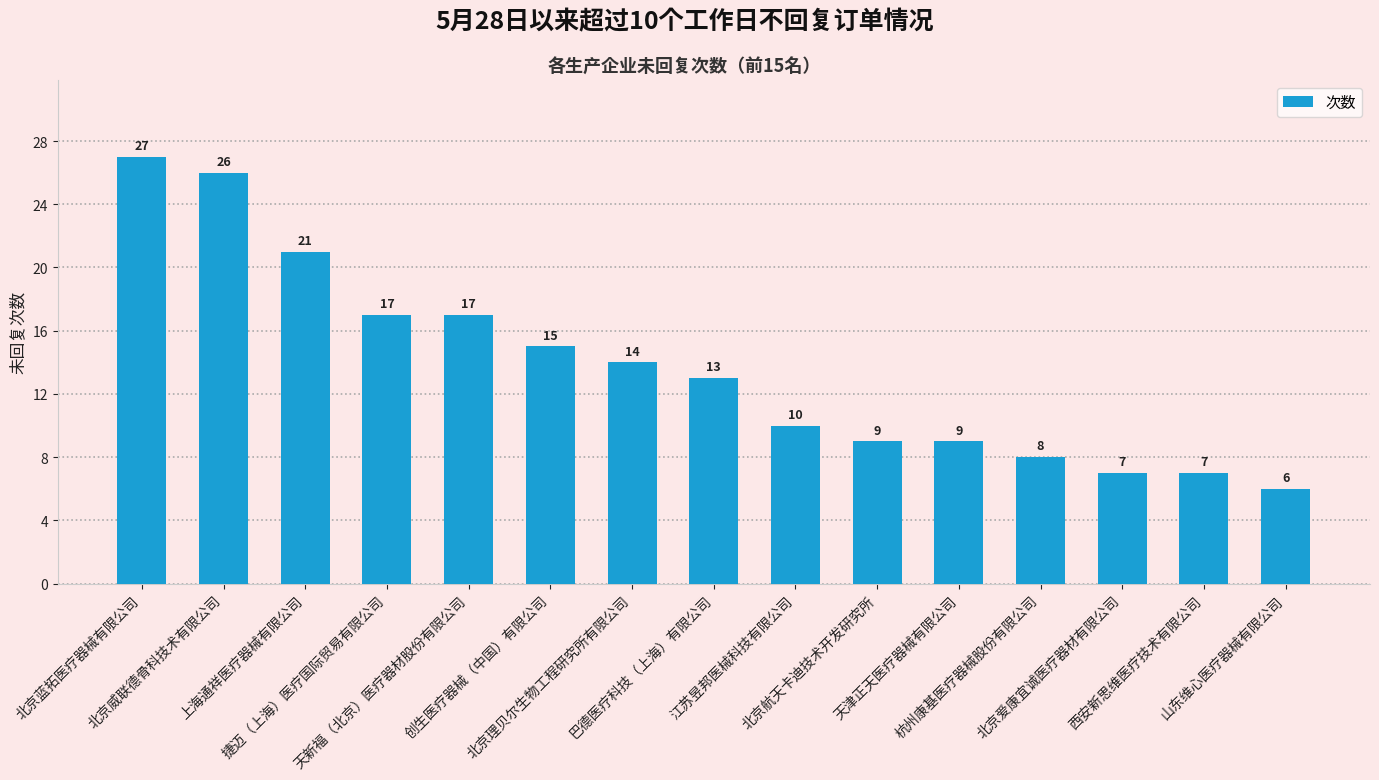

What is the difference between the values at 天津正天医疗器械有限公司 and 江苏昱邦医械科技有限公司?

1